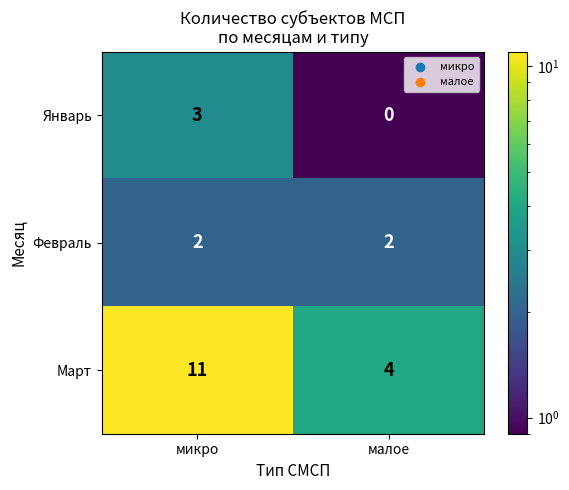

Which series has the largest total across all categories?

Март